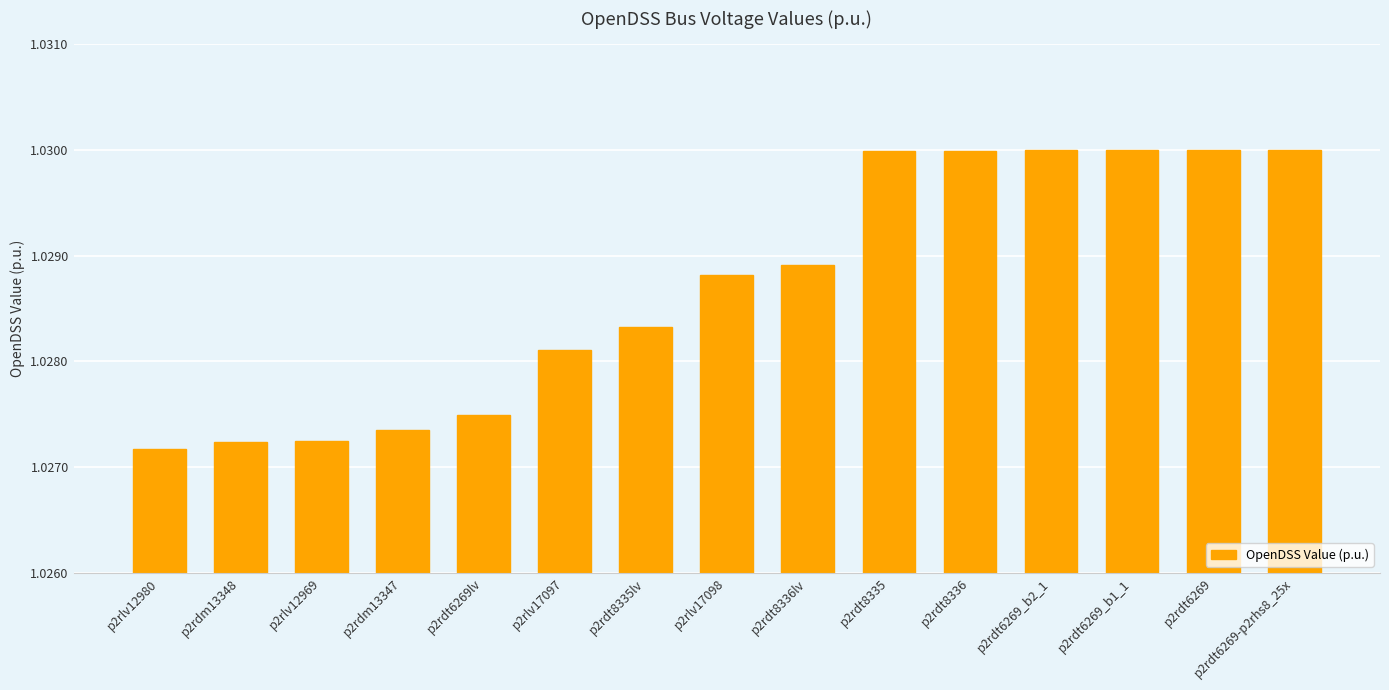

What is the label of the 12th bar from the right?

p2rdm13347